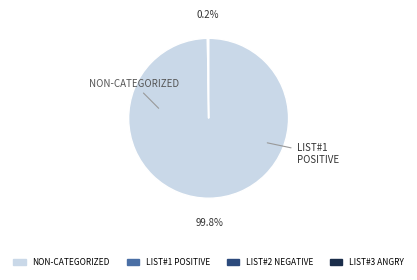

Is there a majority slice in this chart?

Yes